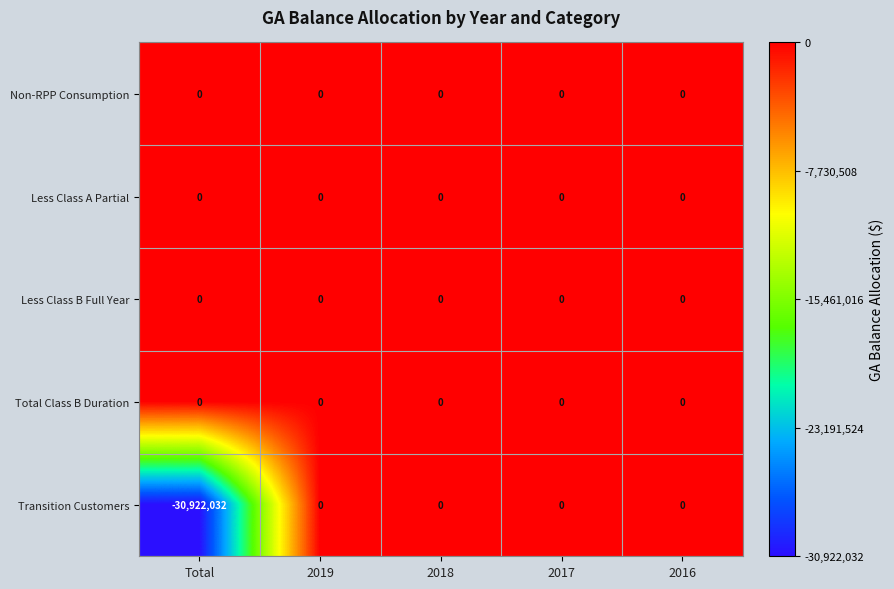

Reading left to right, transcribe all the data shown in this chart.

Non-RPP Consumption: Total=0	2019=0	2018=0	2017=0	2016=0
Less Class A Partial: Total=0	2019=0	2018=0	2017=0	2016=0
Less Class B Full Year: Total=0	2019=0	2018=0	2017=0	2016=0
Total Class B Duration: Total=0	2019=0	2018=0	2017=0	2016=0
Transition Customers: Total=-30922032	2019=0	2018=0	2017=0	2016=0